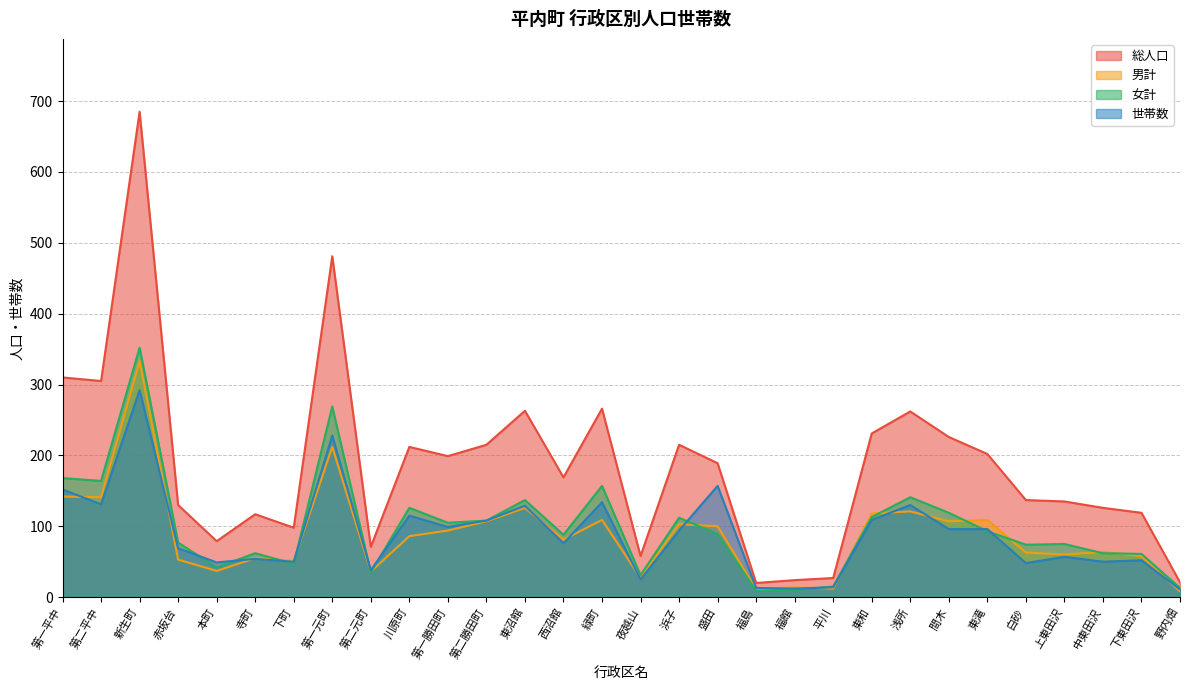

Between 本町 and 浜子, which series saw the biggest shift?

総人口